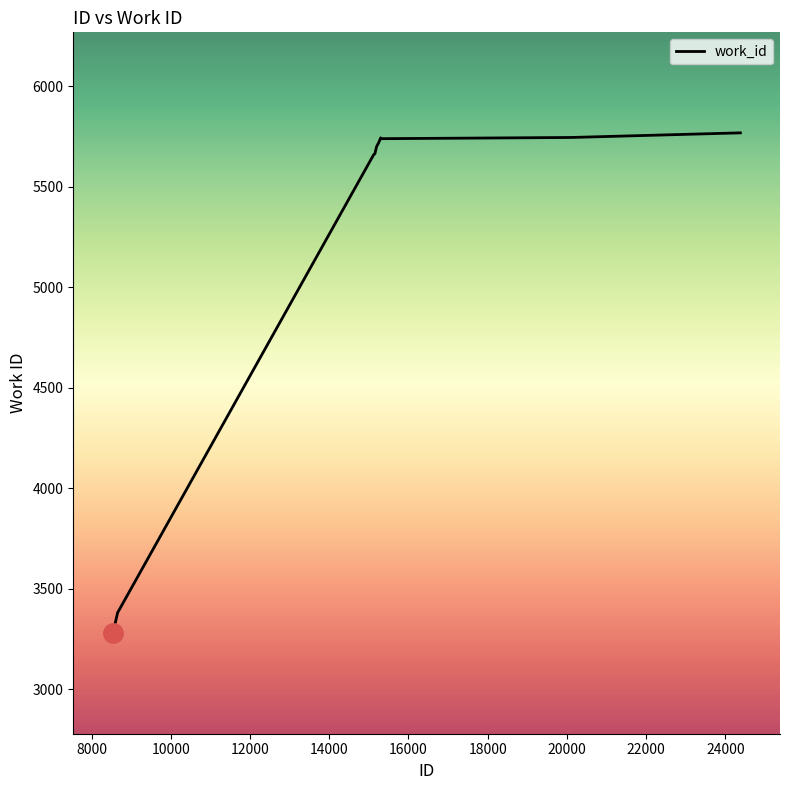

What is the maximum value shown in the chart?

5767